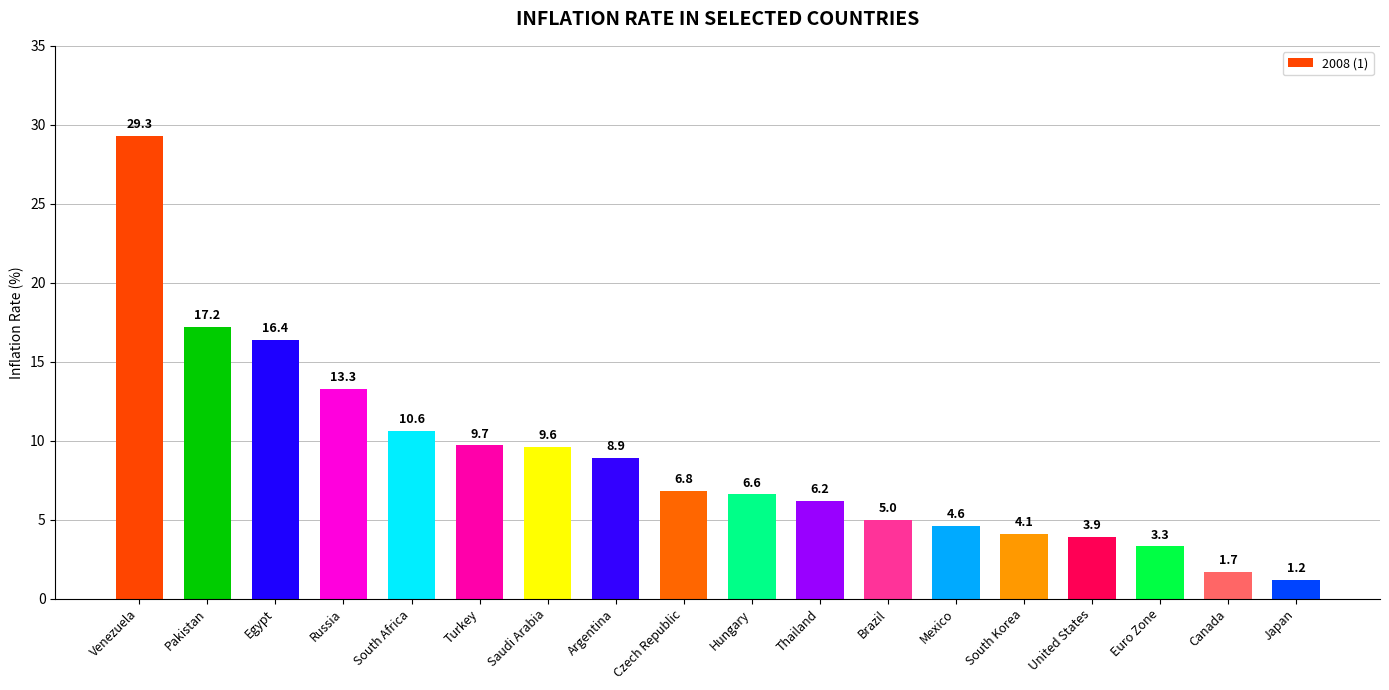

What is the minimum value shown in the chart?

1.2